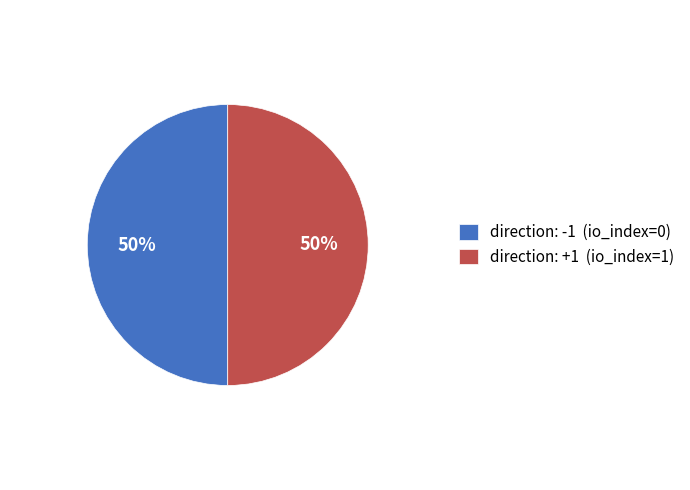

Do direction: -1 (io_index=0) and direction: +1 (io_index=1) together represent more than half of the pie?

Yes